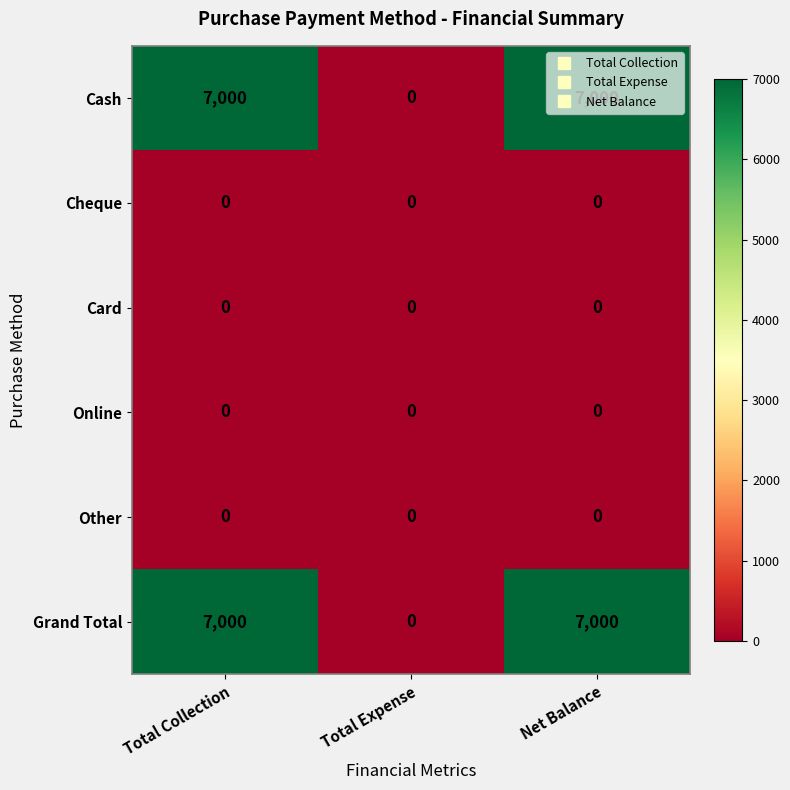

What is the spread (max minus min) of values at Net Balance?

7000